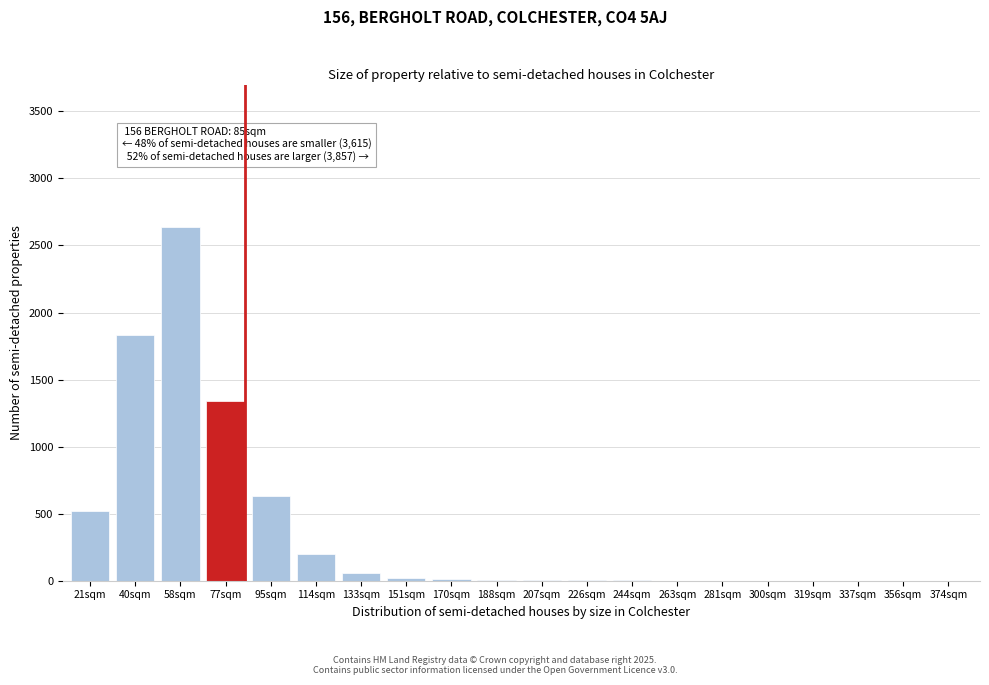

Between 95sqm and 40sqm, which is larger?

40sqm